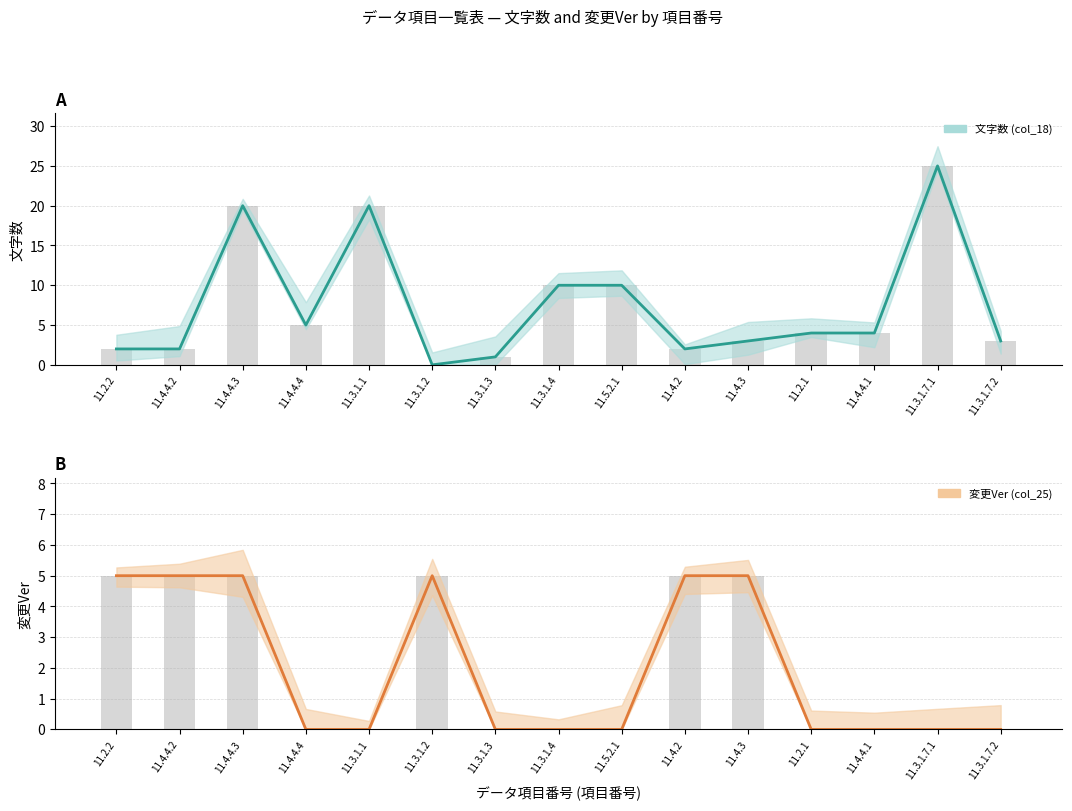

What is the label of the 2nd bar from the right?

11.3.1.7.1